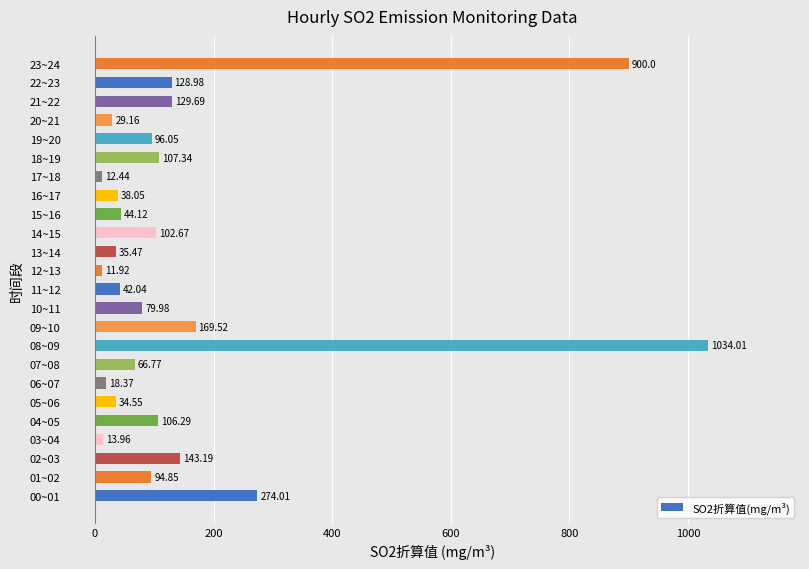

List the labels in order of value, smallest first.

12~13, 17~18, 03~04, 06~07, 20~21, 05~06, 13~14, 16~17, 11~12, 15~16, 07~08, 10~11, 01~02, 19~20, 14~15, 04~05, 18~19, 22~23, 21~22, 02~03, 09~10, 00~01, 23~24, 08~09